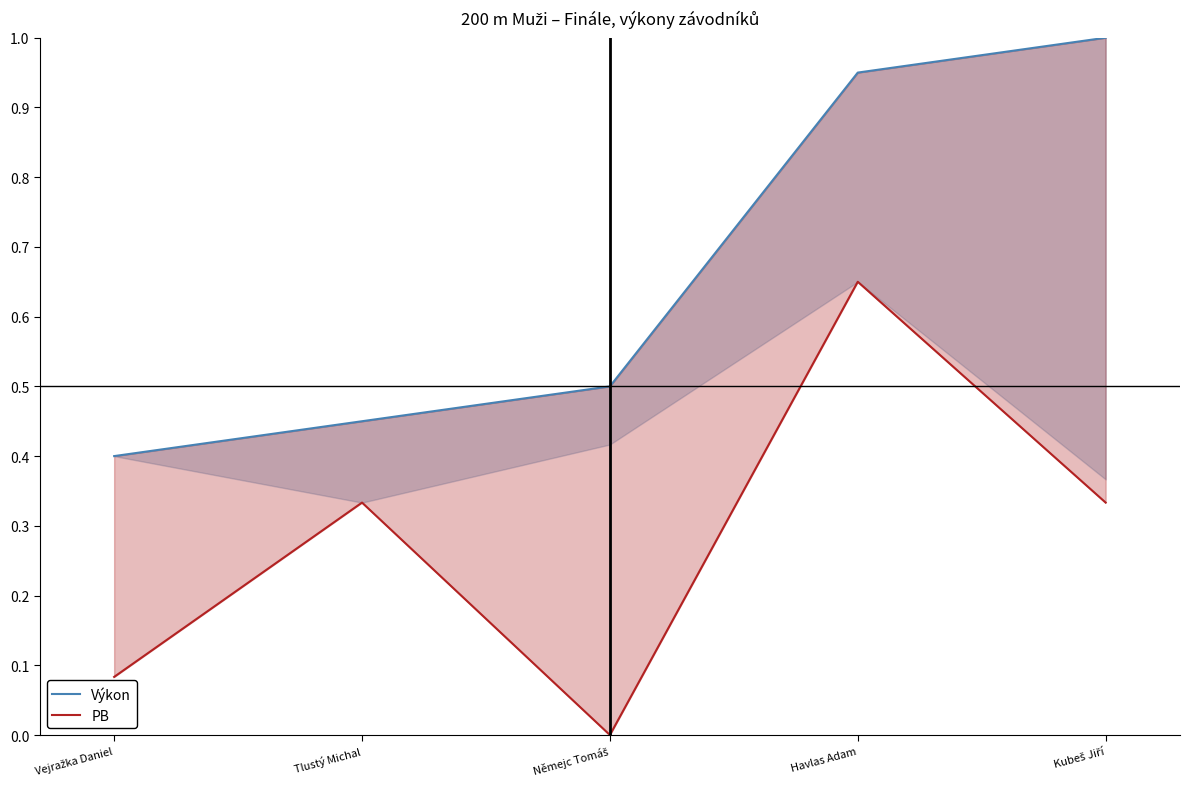

True or false: PB and Výkon cross at least once.

False